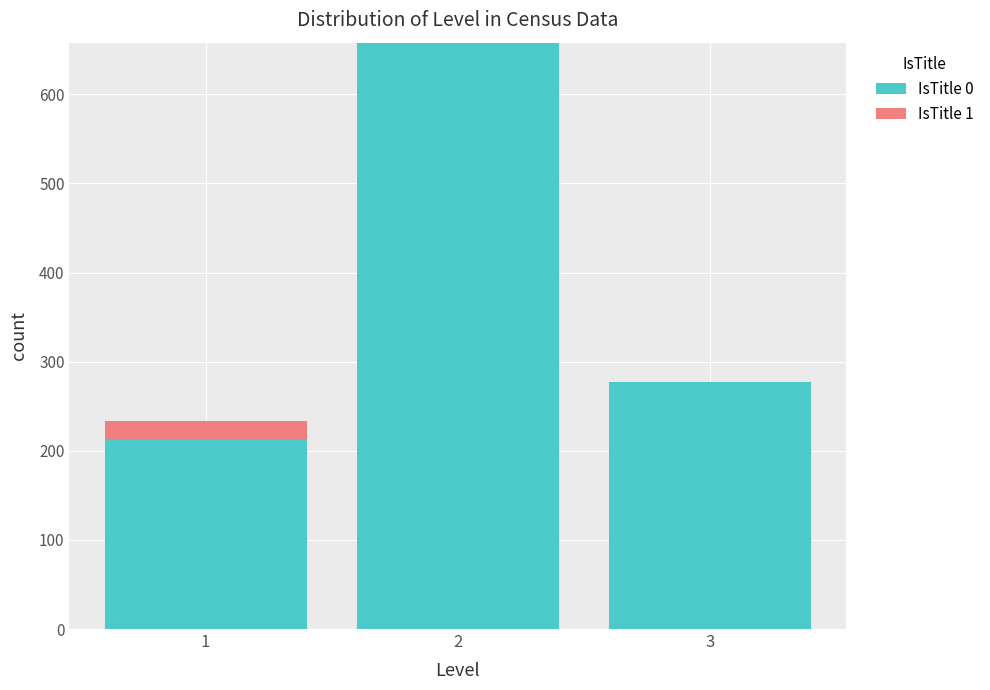

Reading left to right, transcribe the values for IsTitle 0.

1=212	2=658	3=277